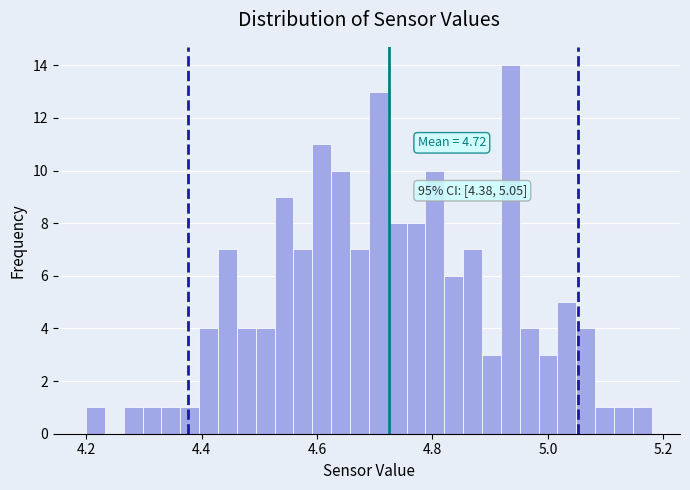

Read against the x-axis, roughly where is the centre of the tallest bar?

4.94